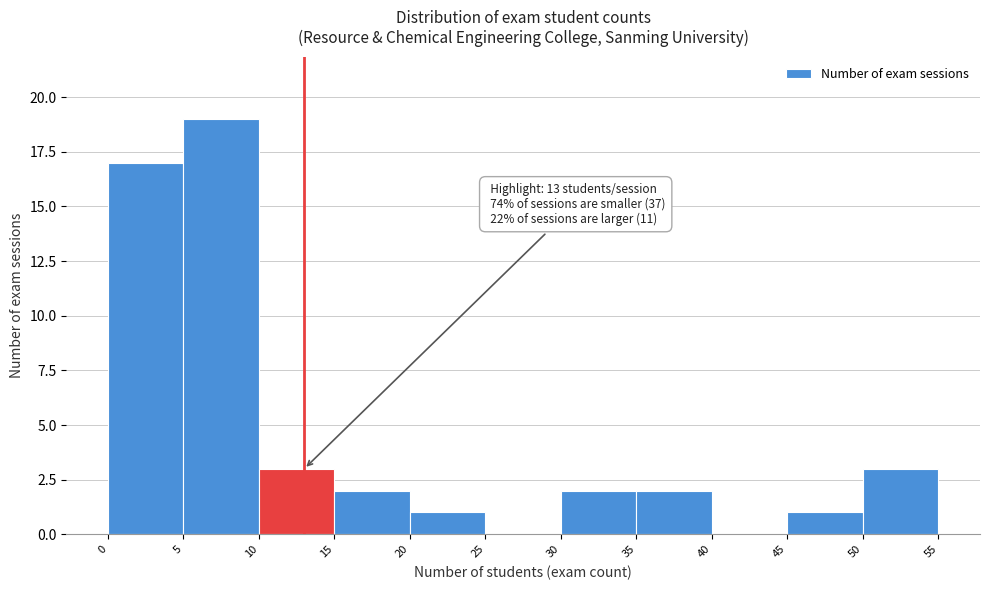

Which range on the x-axis has the tallest bar?

5 to 10